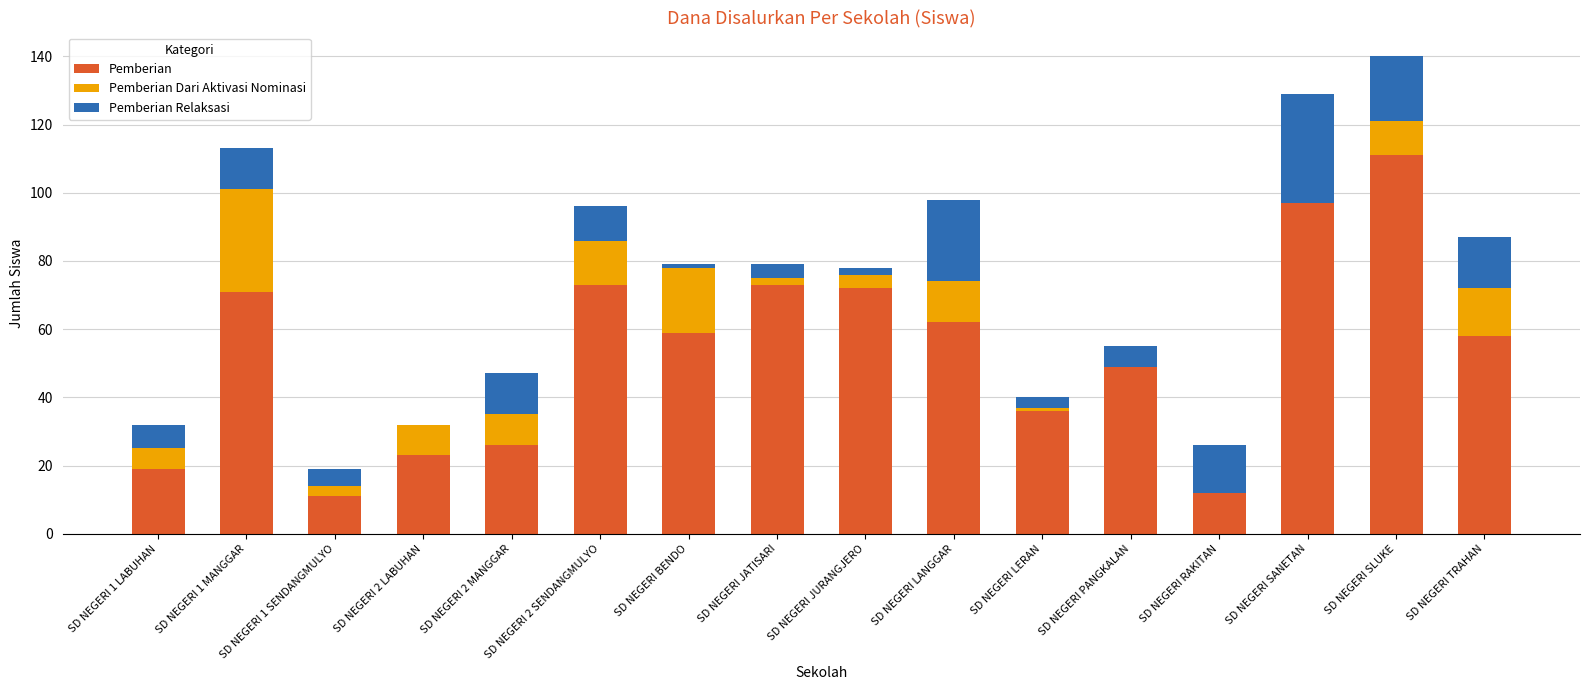

At which category is the sum across all series the highest?

SD NEGERI SLUKE